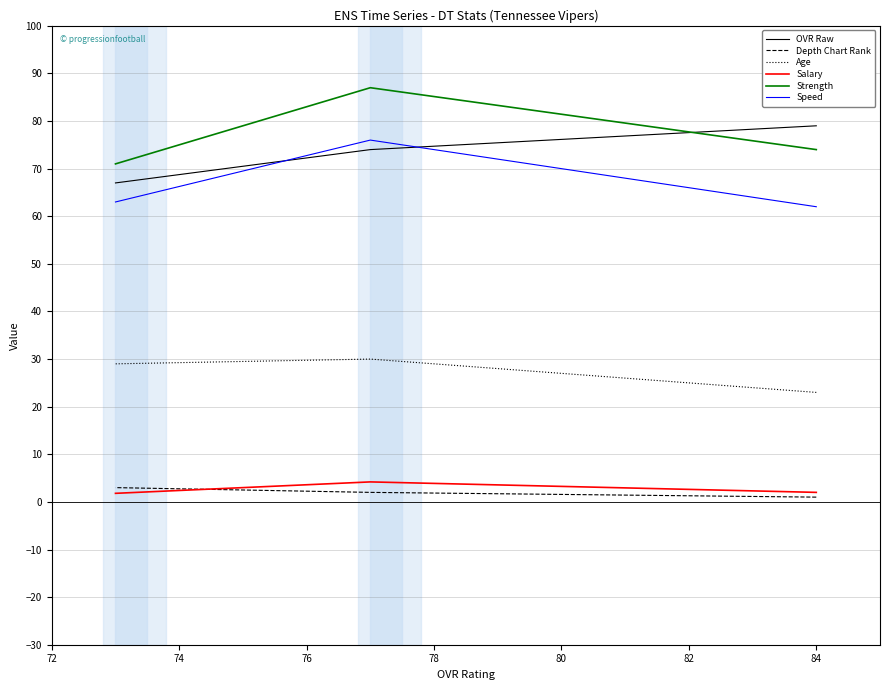

How many values in the Age series are below 29?

1